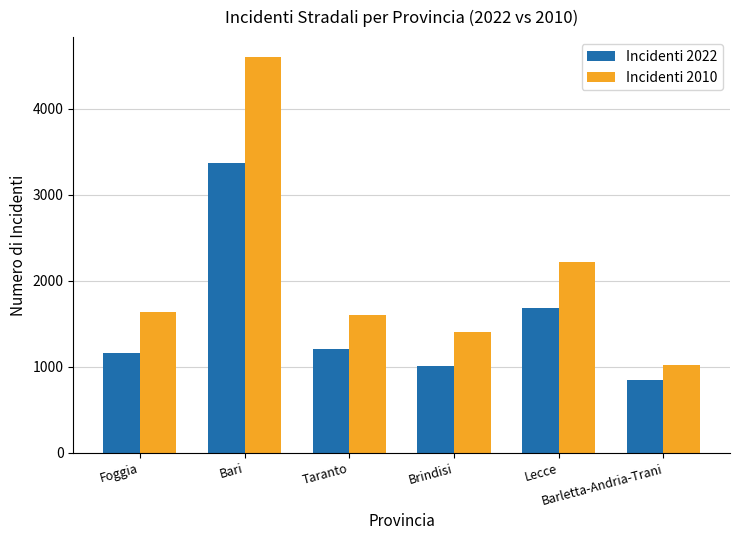

At which category does the chart reach its minimum across all series?

Barletta-Andria-Trani